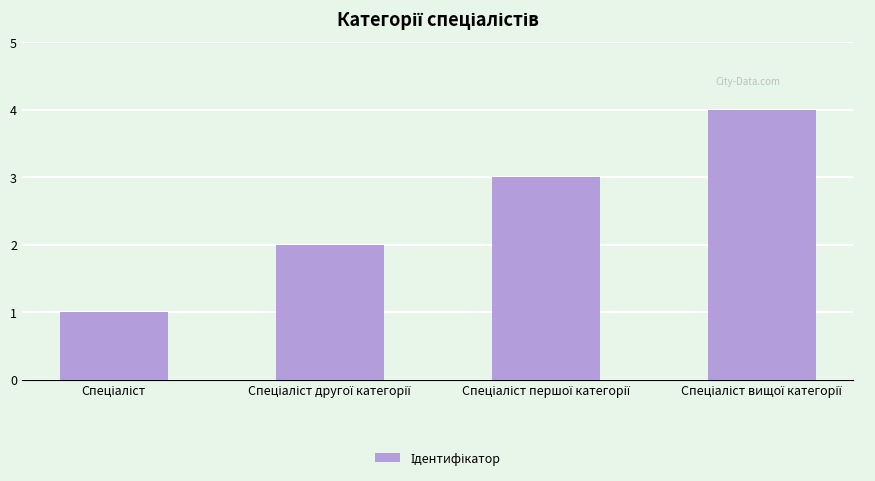

What is the sum of all values?

10